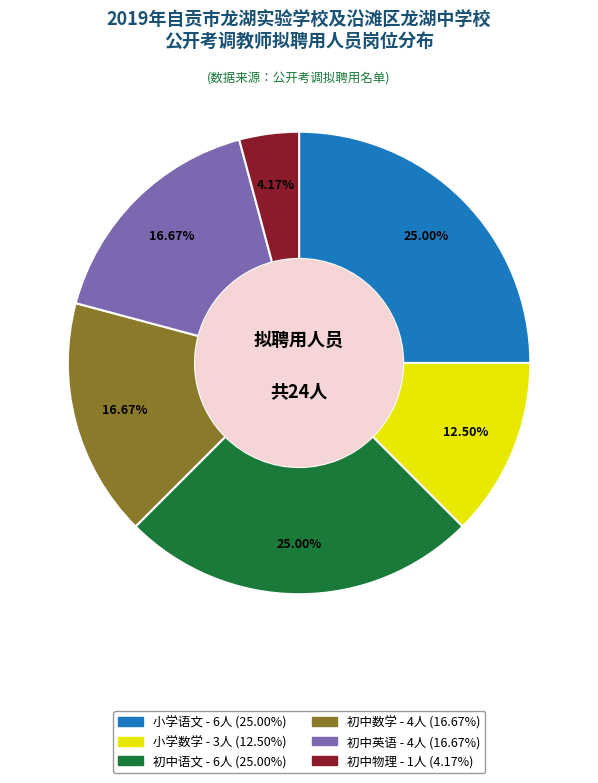

Is there a majority slice in this chart?

No